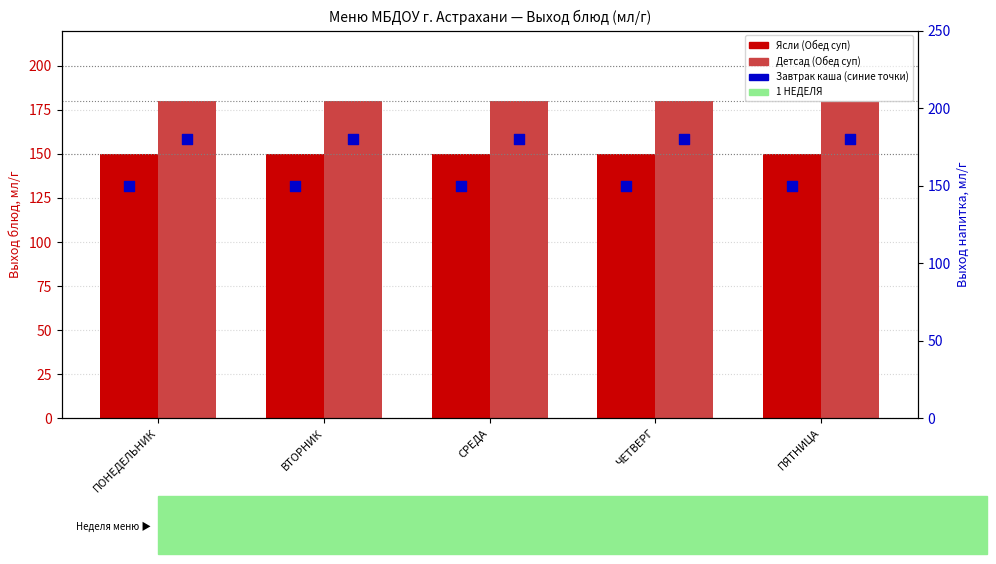

Which series has the largest total across all categories?

Детсад (Обед суп)